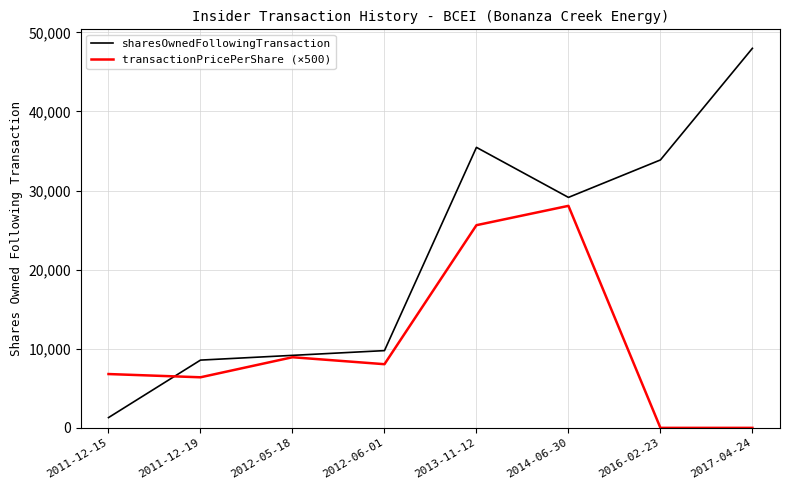

What is the total value across all series at 2011-12-15?

8105.0